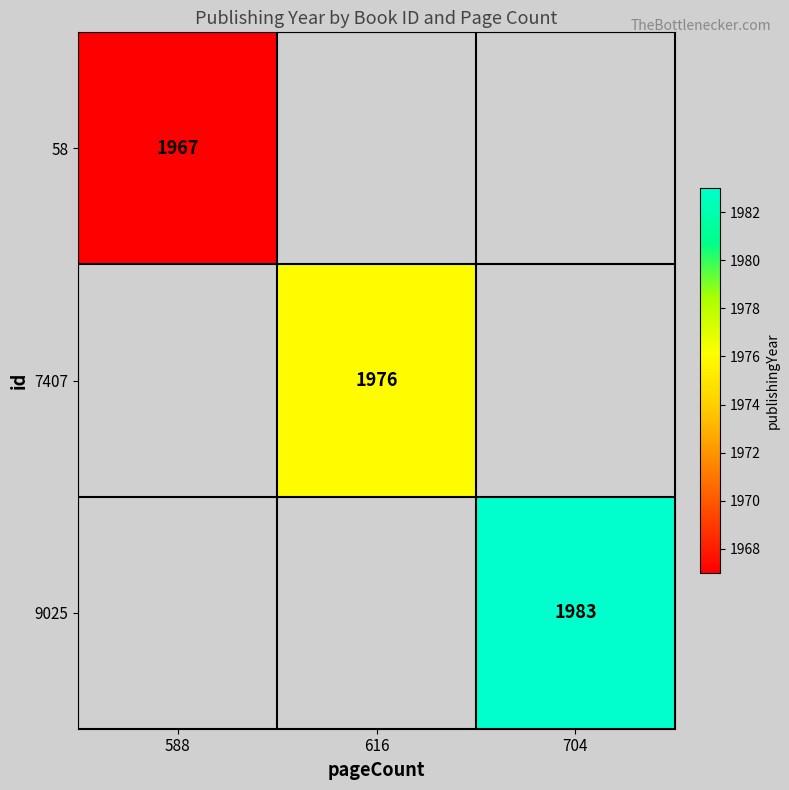

How many positive values does the 7407 series have?

1